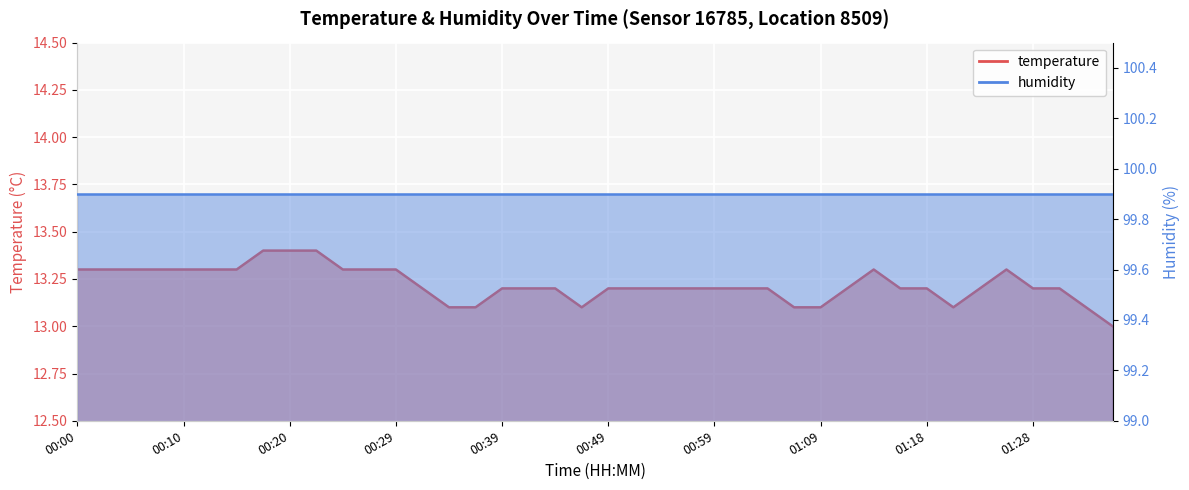

List the labels in order of value, smallest first.

01:36, 00:34, 00:37, 00:46, 01:06, 01:09, 01:21, 01:33, 00:32, 00:39, 00:42, 00:44, 00:49, 00:51, 00:54, 00:56, 00:59, 01:01, 01:04, 01:11, 01:16, 01:18, 01:23, 01:28, 01:31, 00:00, 00:03, 00:05, 00:07, 00:10, 00:12, 00:15, 00:25, 00:27, 00:29, 01:13, 01:26, 00:17, 00:20, 00:22